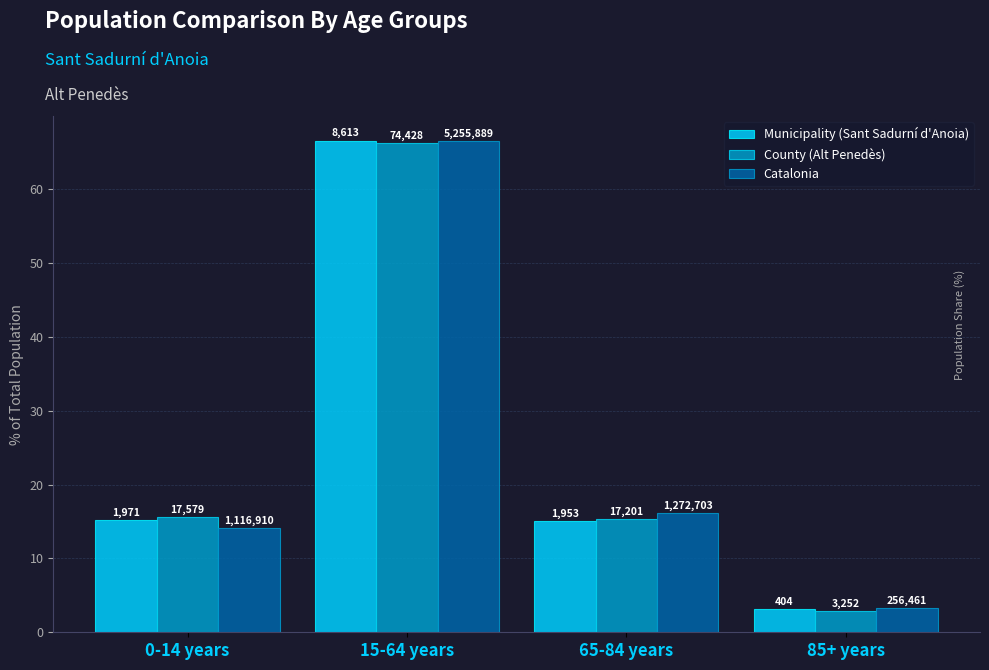

Which series has the largest total across all categories?

Municipality (Sant Sadurní d'Anoia)